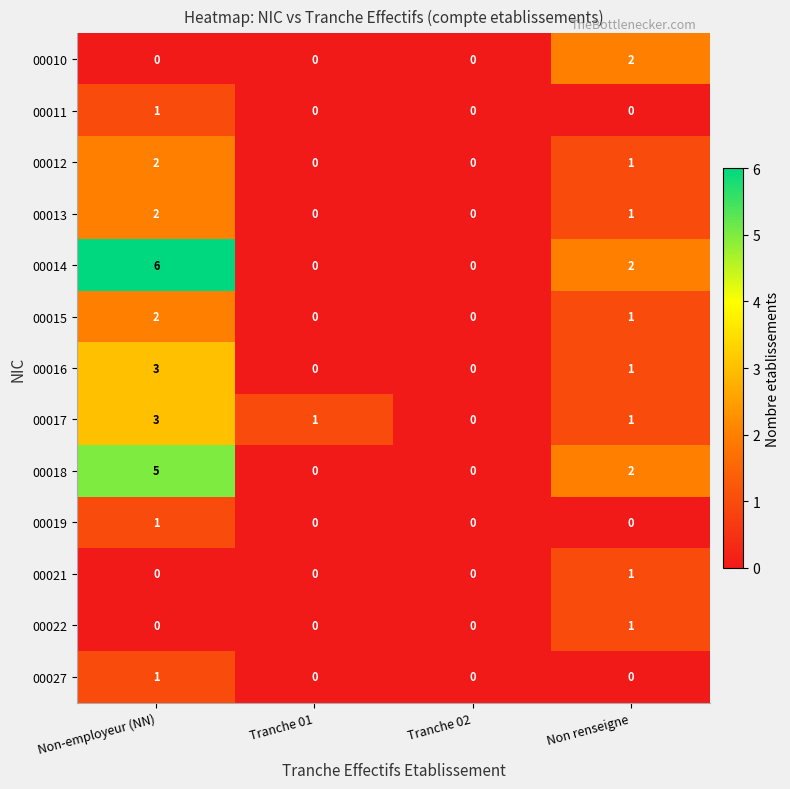

Count the number of categories in the chart.

4